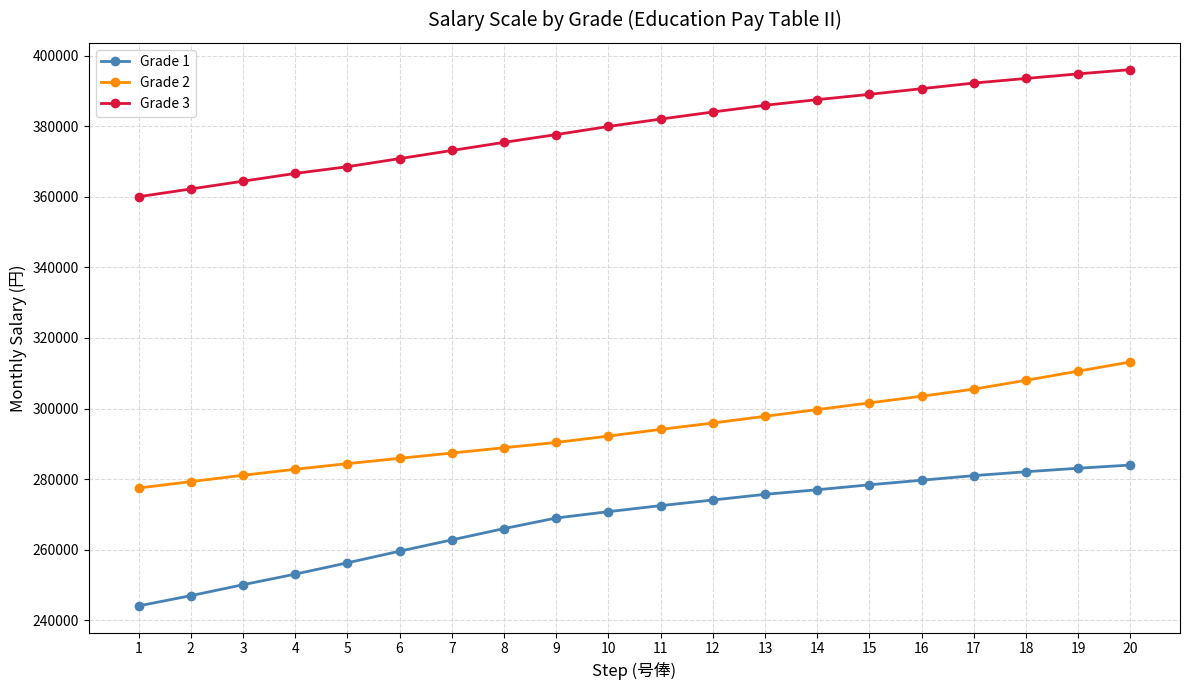

What is the greatest value displayed?

396000